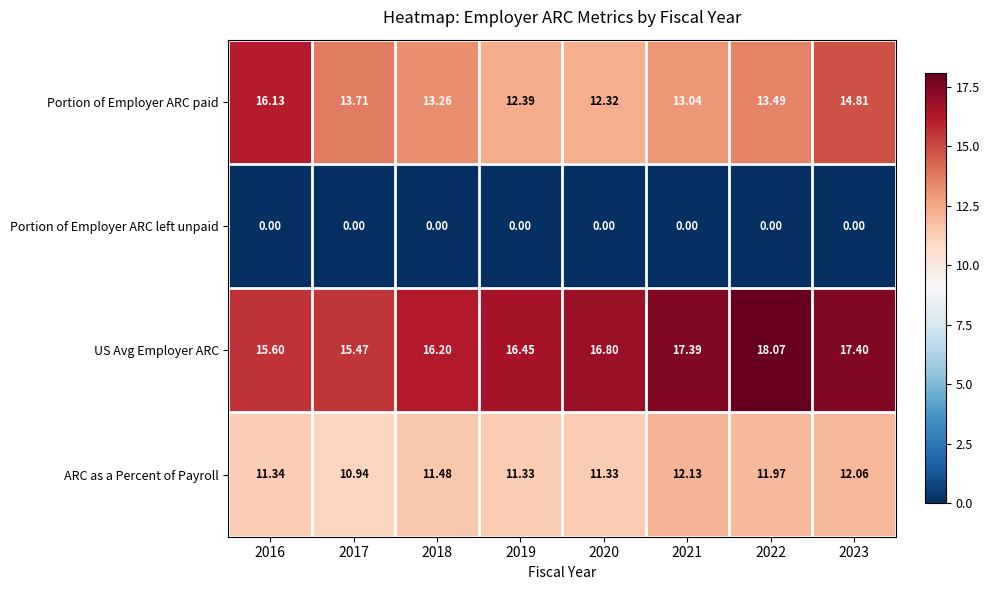

List the series in order of their peak value, highest first.

US Avg Employer ARC, Portion of Employer ARC paid, ARC as a Percent of Payroll, Portion of Employer ARC left unpaid